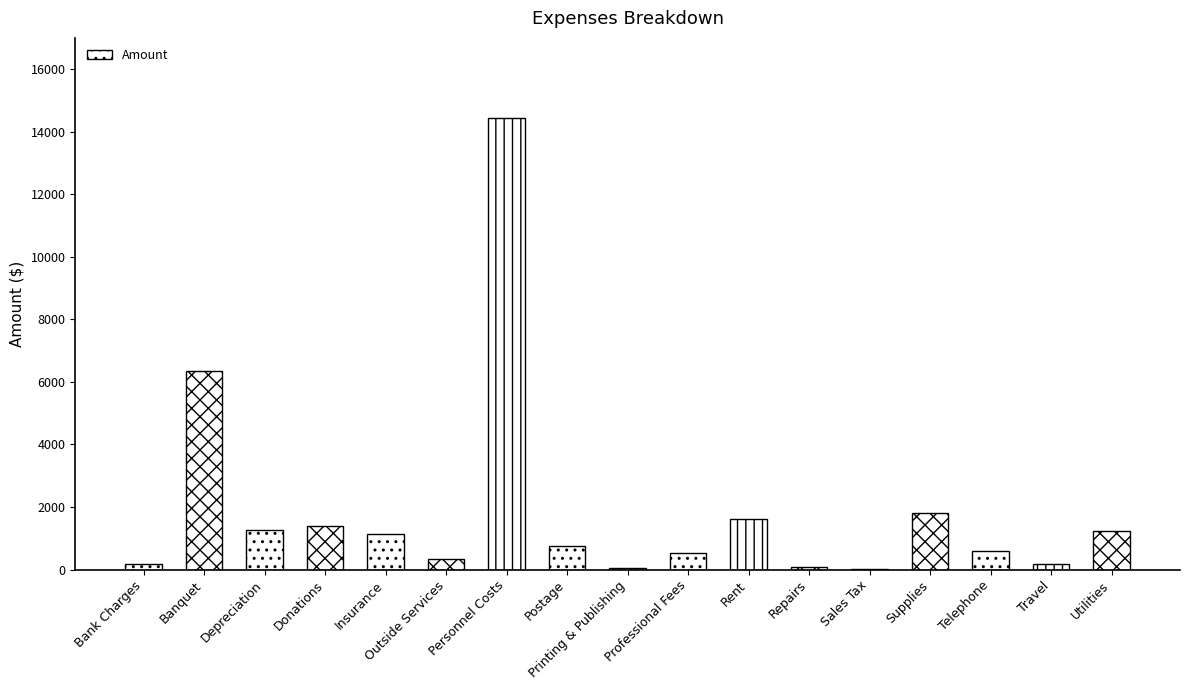

What is the greatest value displayed?

14430.9